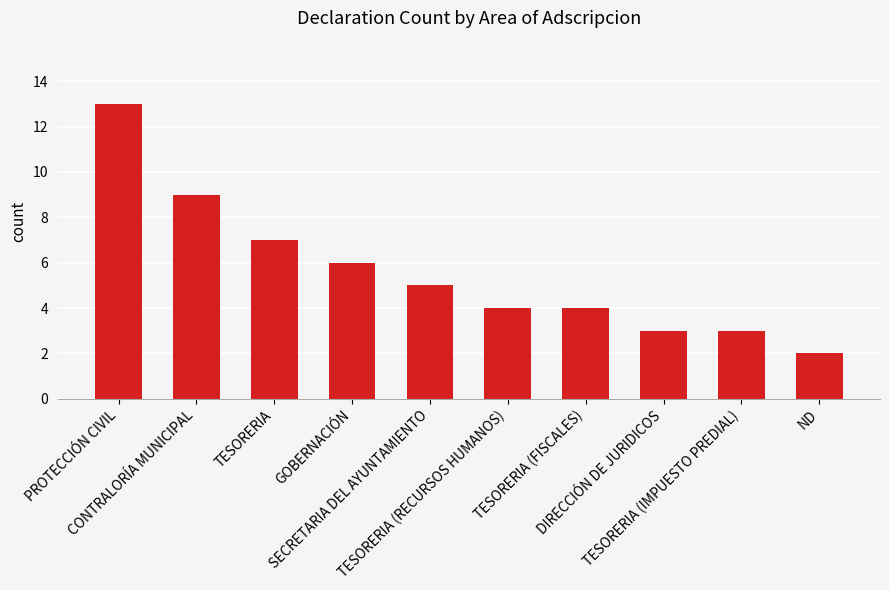

What position from the right is TESORERIA (RECURSOS HUMANOS)?

5